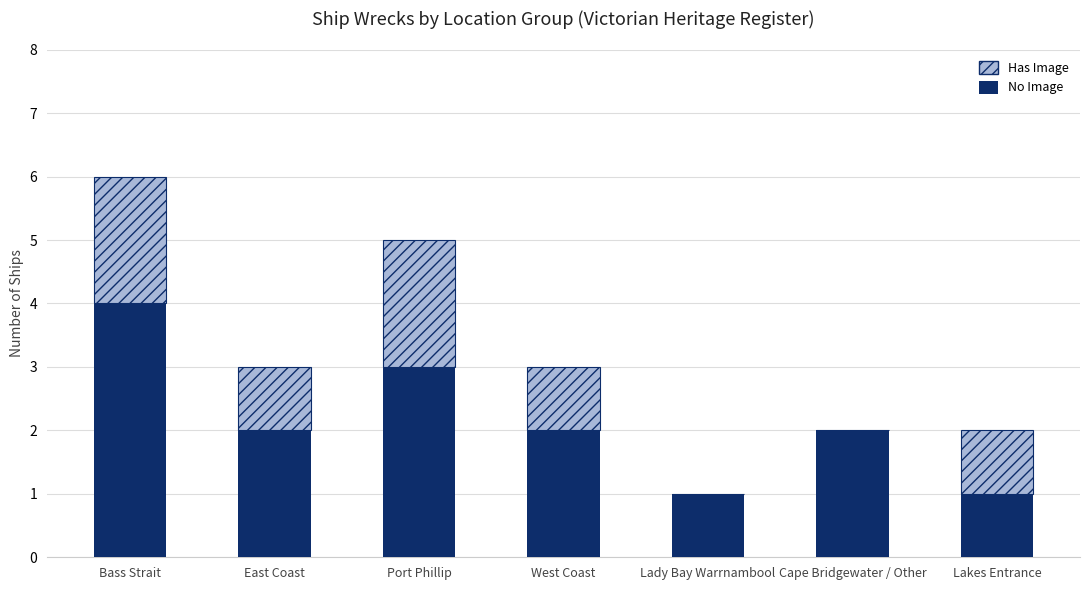

What is the sum of the No Image values at West Coast and Lady Bay Warrnambool?

3